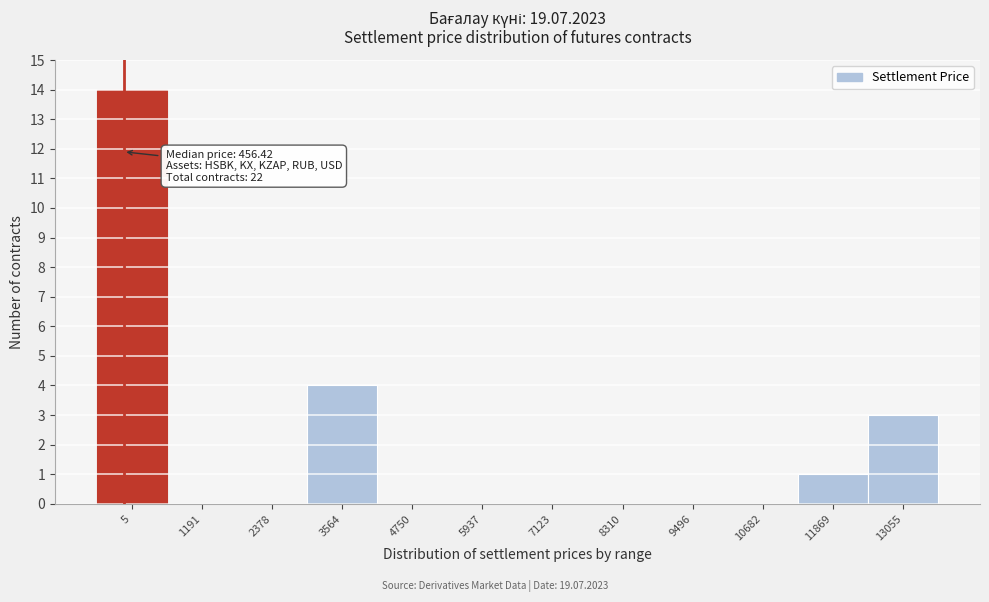

Reading left to right, list all the values displayed in this chart.

5=14	1191=0	2378=0	3564=4	4750=0	5937=0	7123=0	8310=0	9496=0	10682=0	11869=1	13055=3